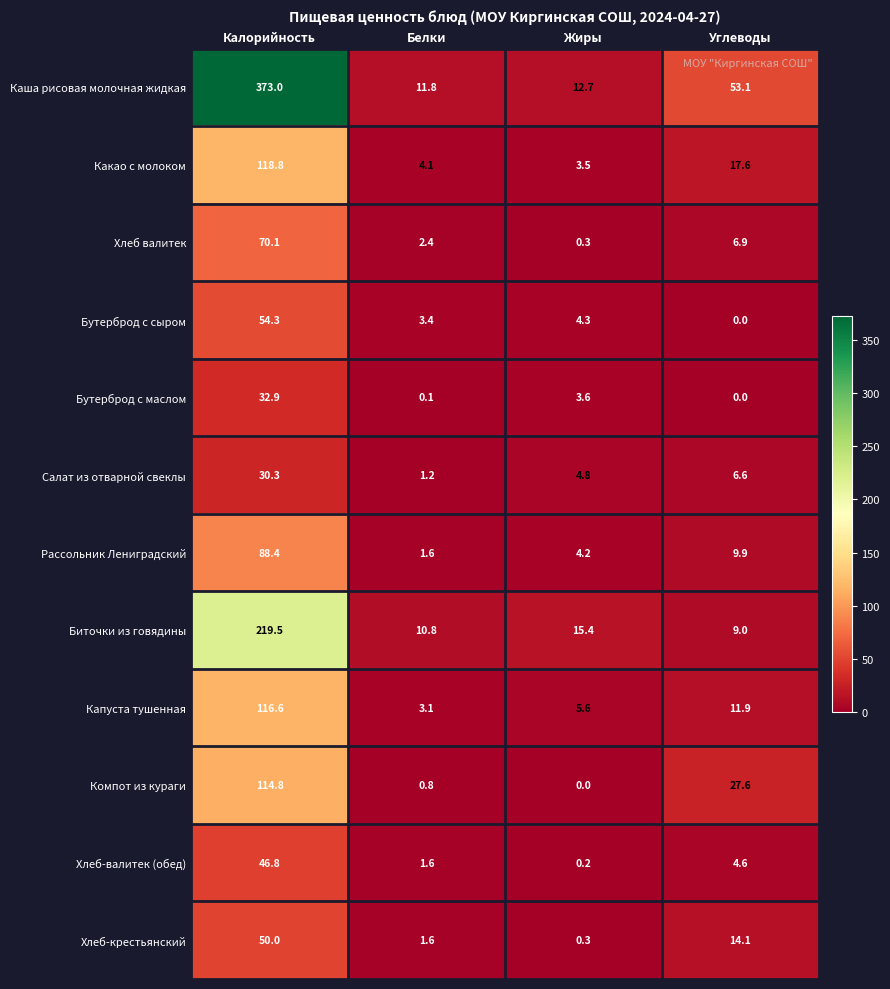

What is the lowest value of the Капуста тушенная series?

3.1